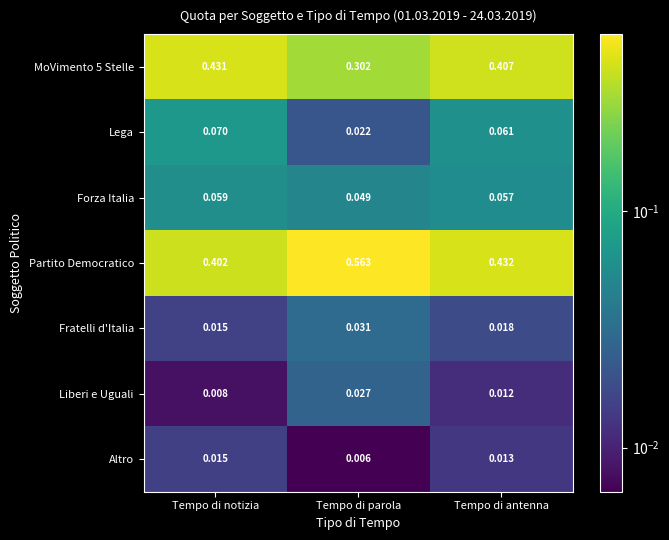

Which series has the largest range (max minus min)?

Partito Democratico